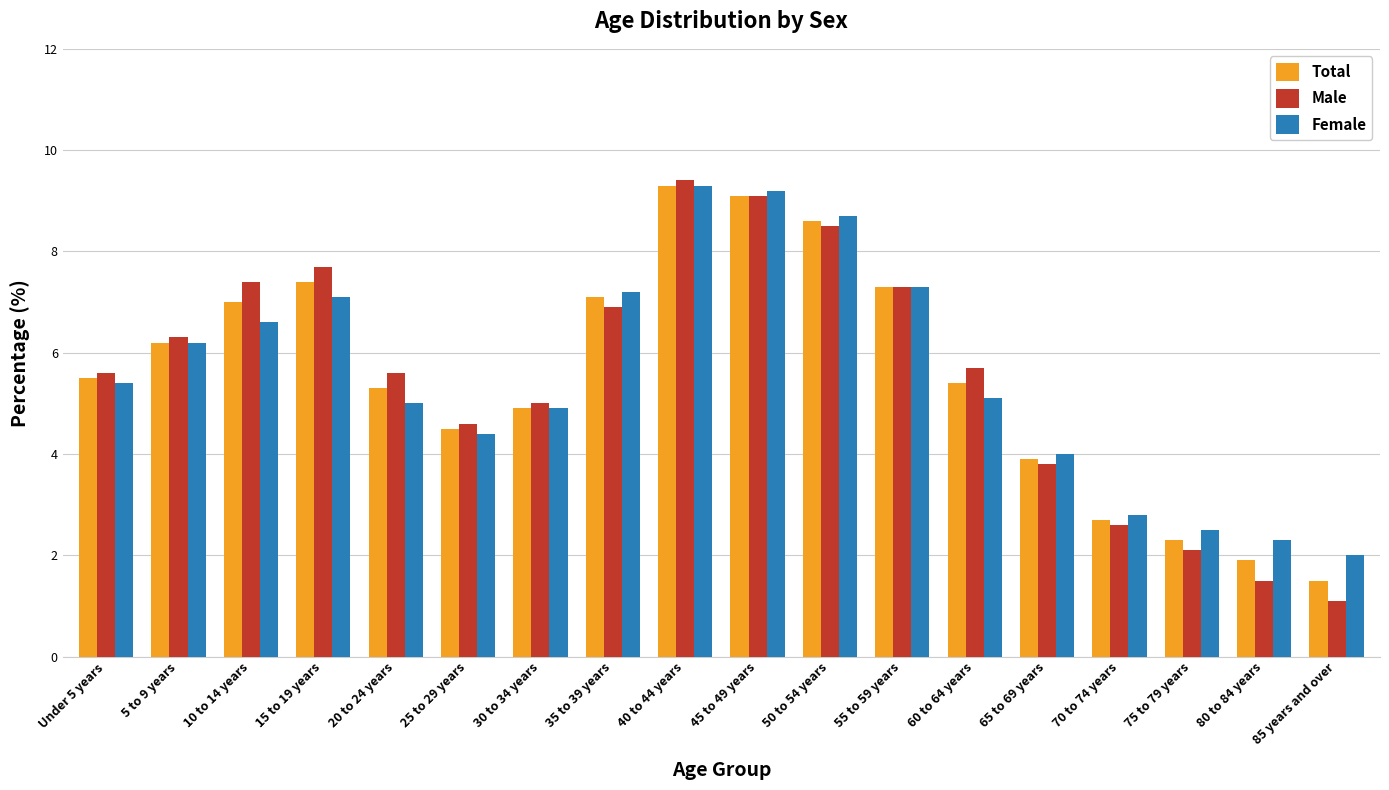

Is the value of Total at 60 to 64 years greater than the value of Male at 85 years and over?

Yes